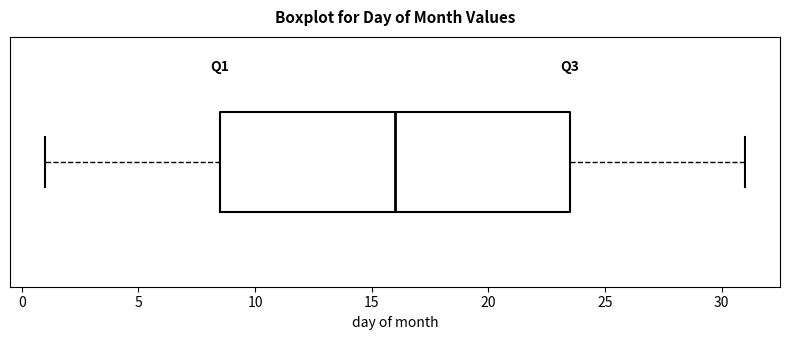

Where does the left whisker of the box end on the x-axis? The values are not printed on the chart, so give them approximately, as read against the axis.

1.0